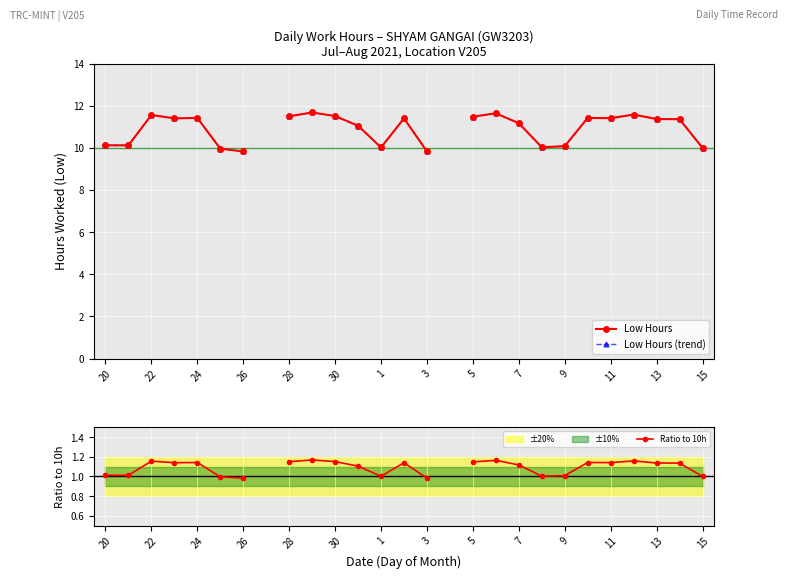

Rank the series at 21 from highest to lowest value.

Low Hours, Low Hours (trend), Ratio to 10h